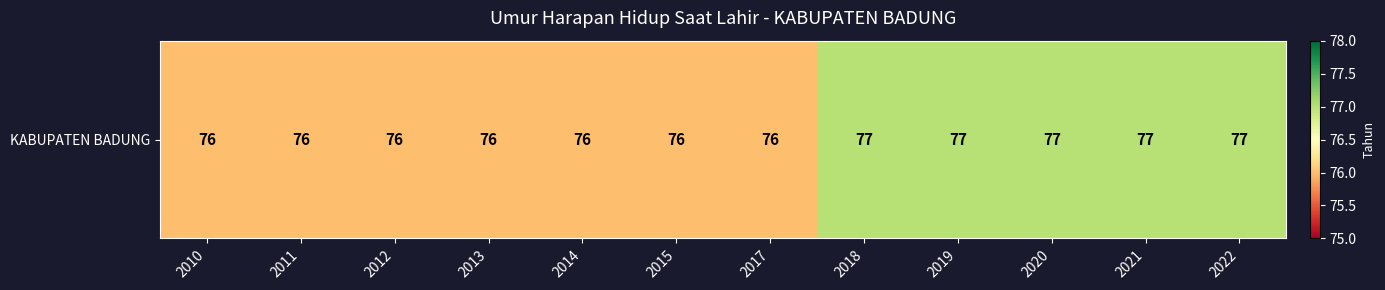

What is the sum of all values?

917